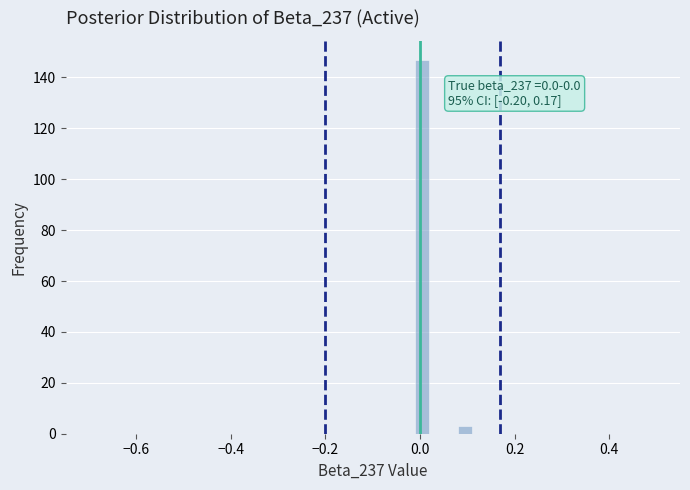

Read against the x-axis, roughly where is the centre of the tallest bar?

0.00